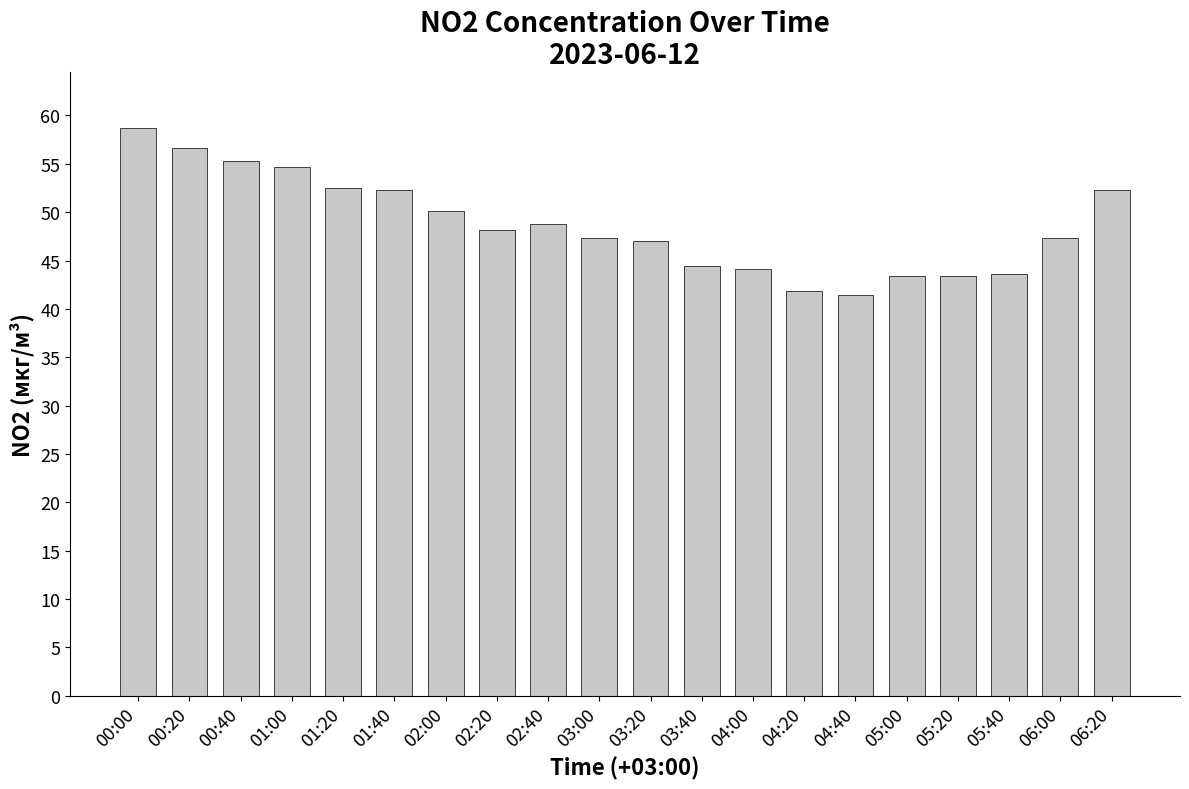

Count the number of values greater than 48.

10